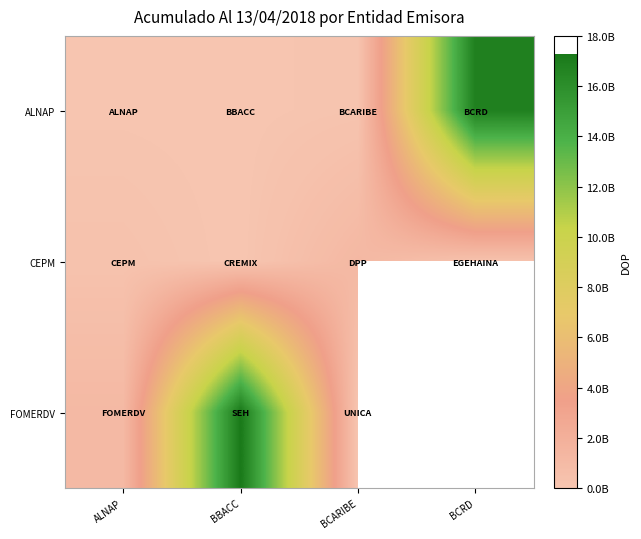

Rank the series by their average value, from highest to lowest.

ALNAP, CEPM, FOMERDV